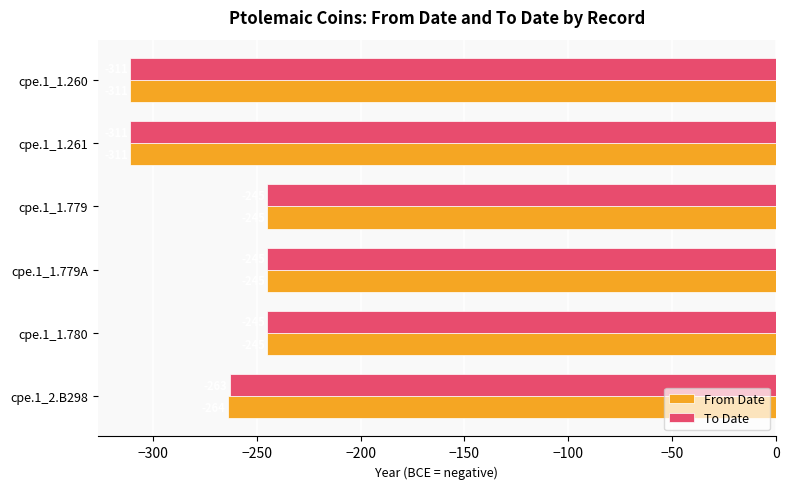

What is the total value across all series at cpe.1_1.261?

-622